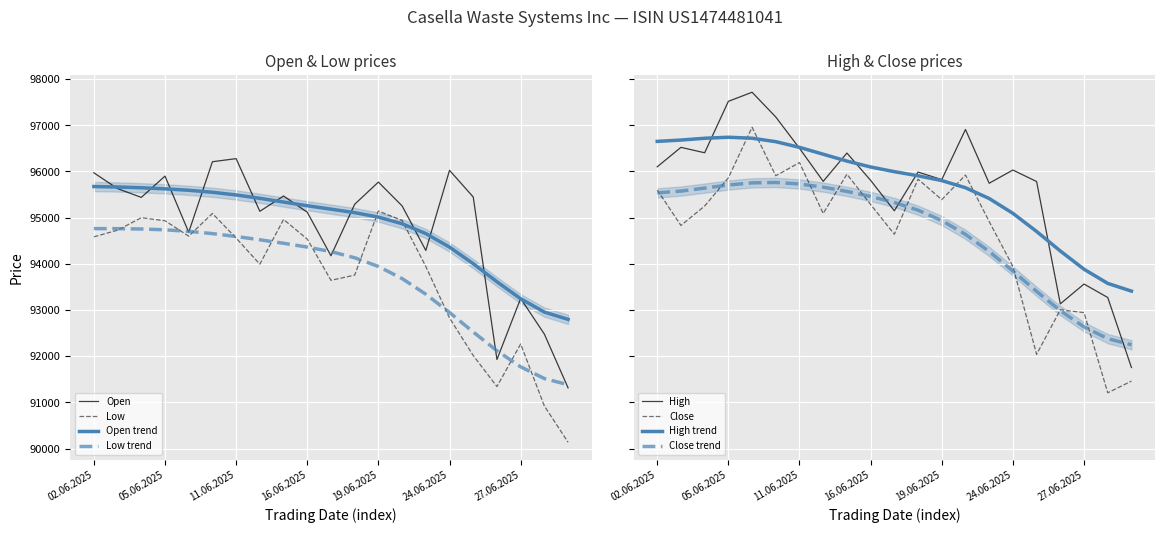

What is the label of the 2nd point from the left?

03.06.2025